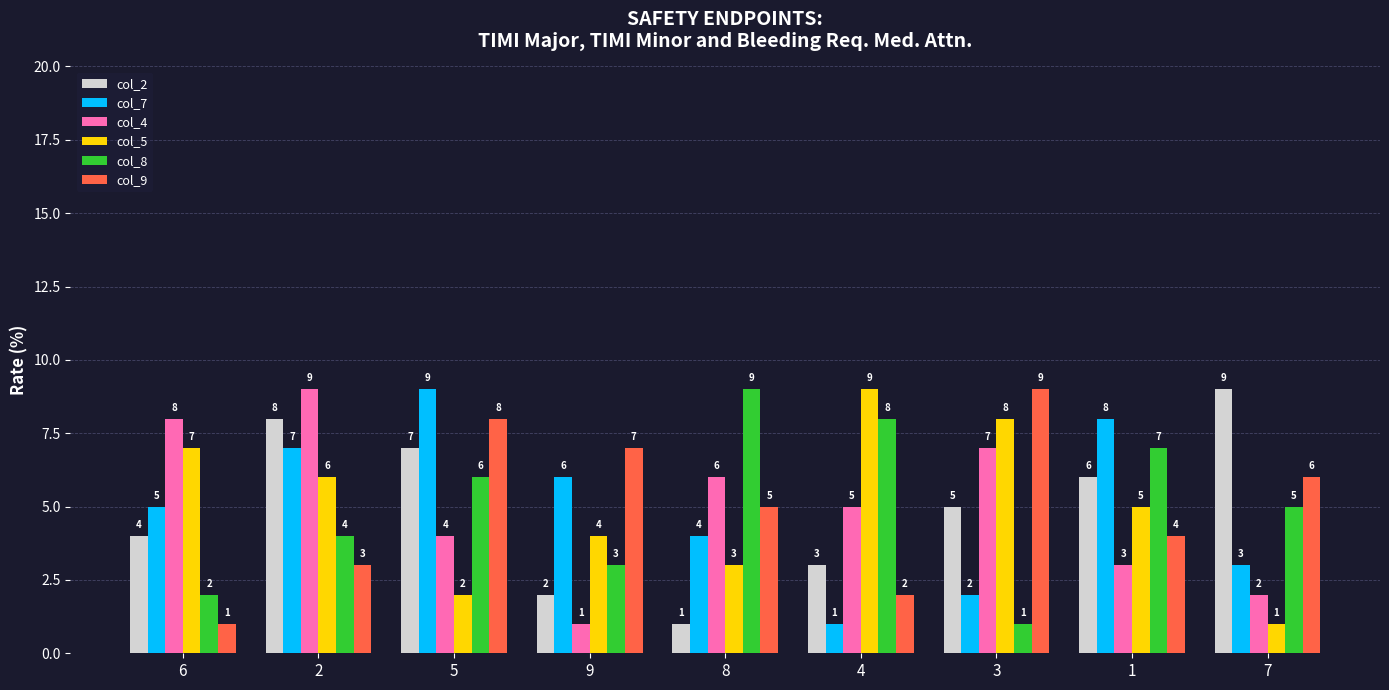

Count the number of data series in this chart.

6